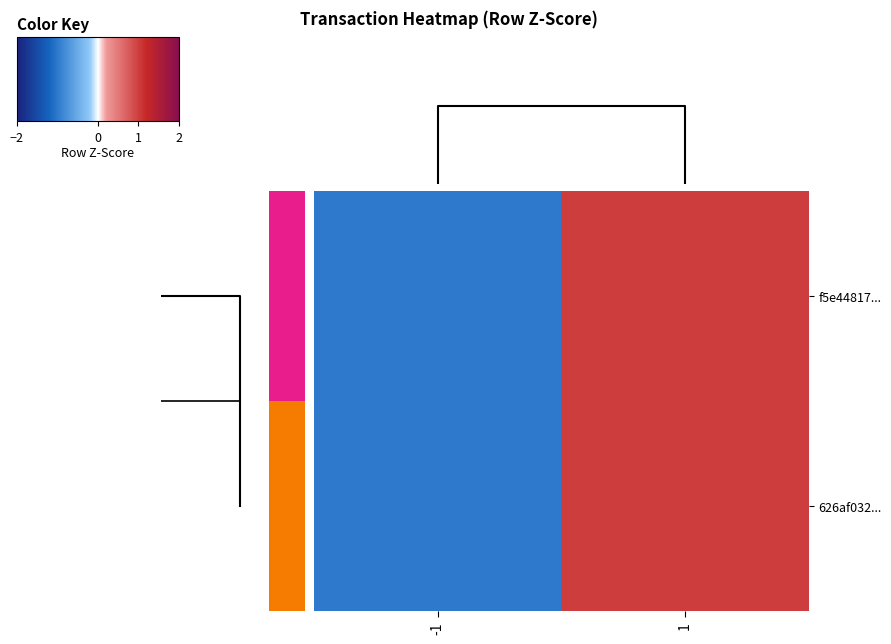

What is the highest value of the 626af032... series?

1